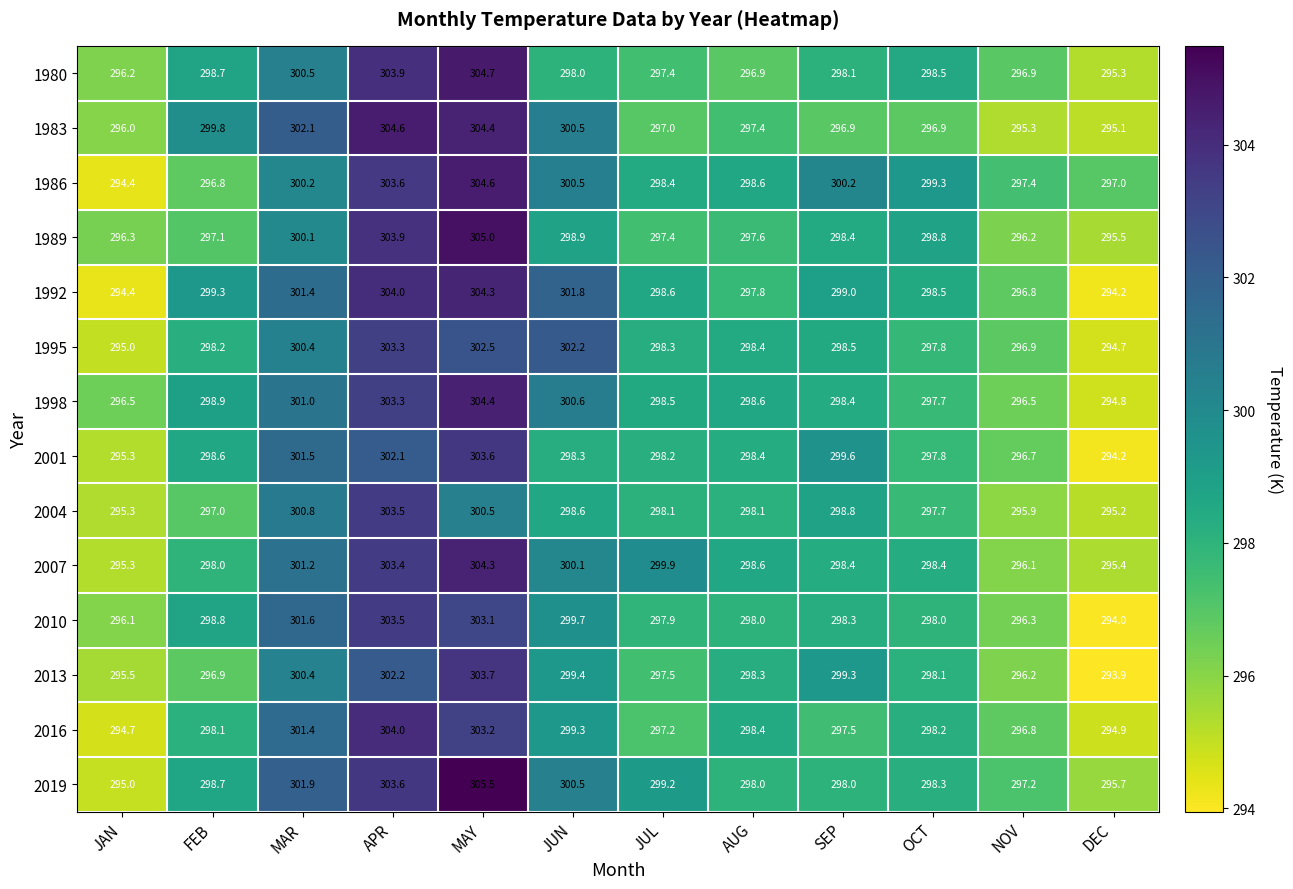

Between MAY and NOV, which series saw the biggest shift?

1983